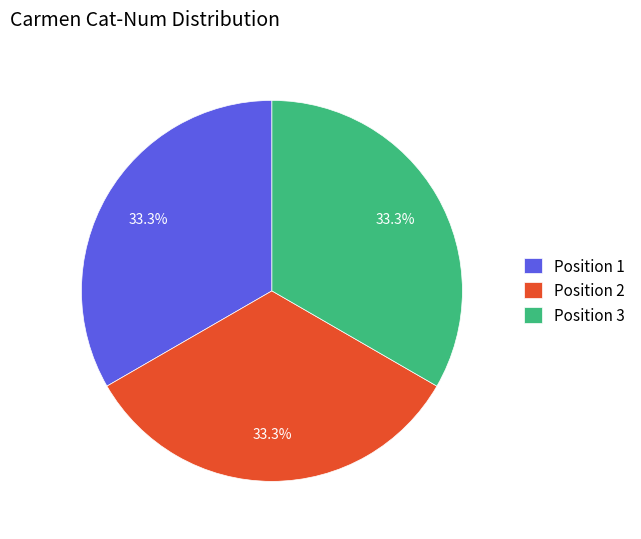

Does any single category account for the majority?

No